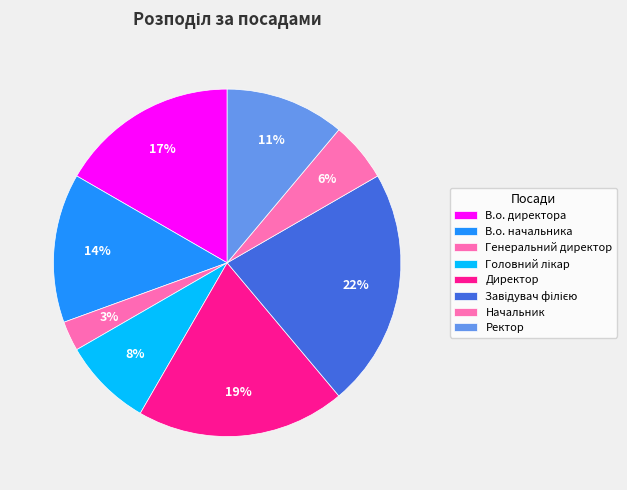

How many segments does this pie chart have?

8